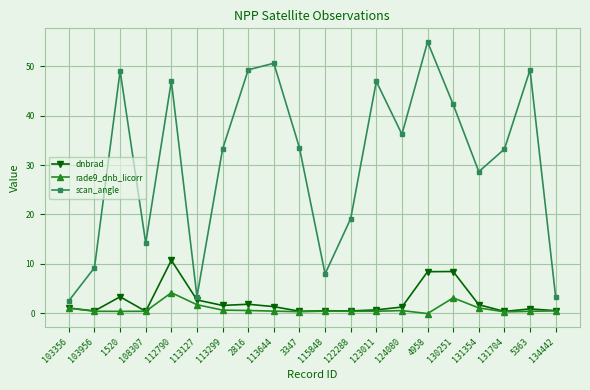

What are all the series names shown in the legend?

dnbrad, rade9_dnb_licorr, scan_angle